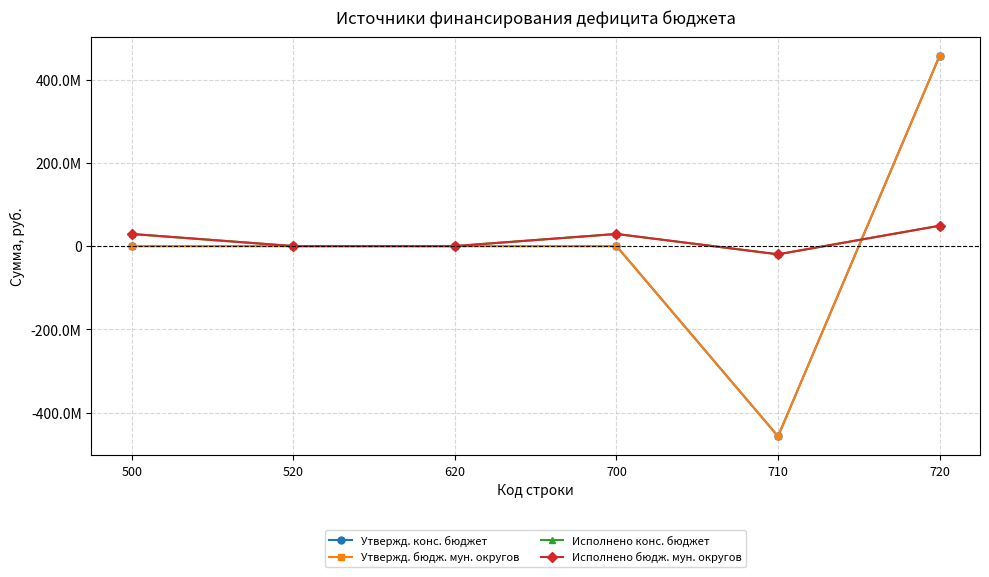

At 700, list the series in order from smallest to largest.

Утвержд. конс. бюджет, Утвержд. бюдж. мун. округов, Исполнено конс. бюджет, Исполнено бюдж. мун. округов